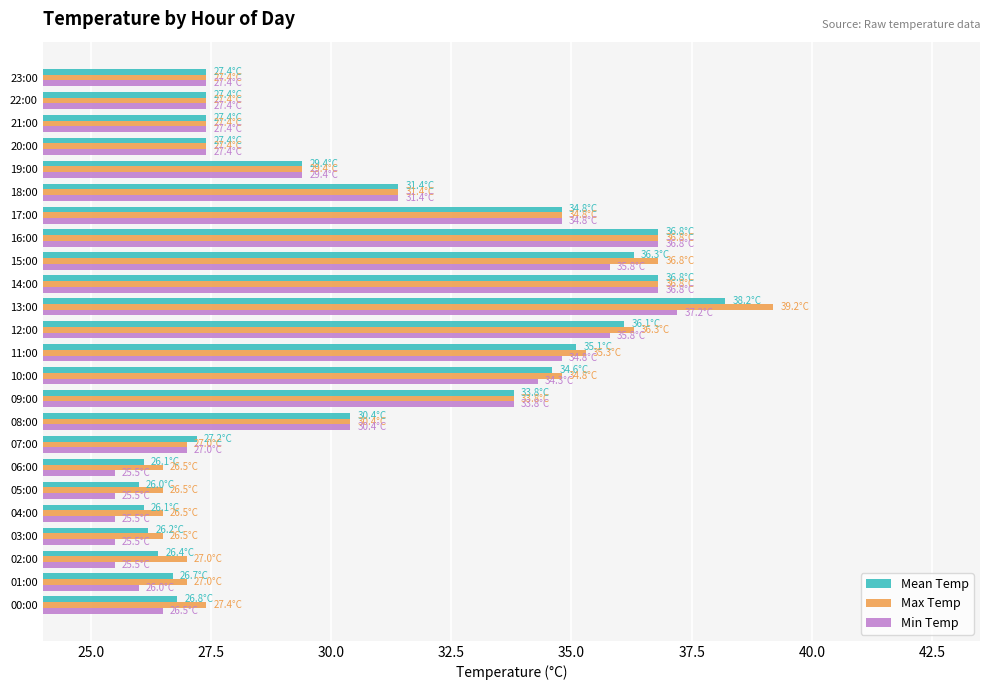

What is the difference between the maximum and second lowest values in the Max Temp series?

12.7